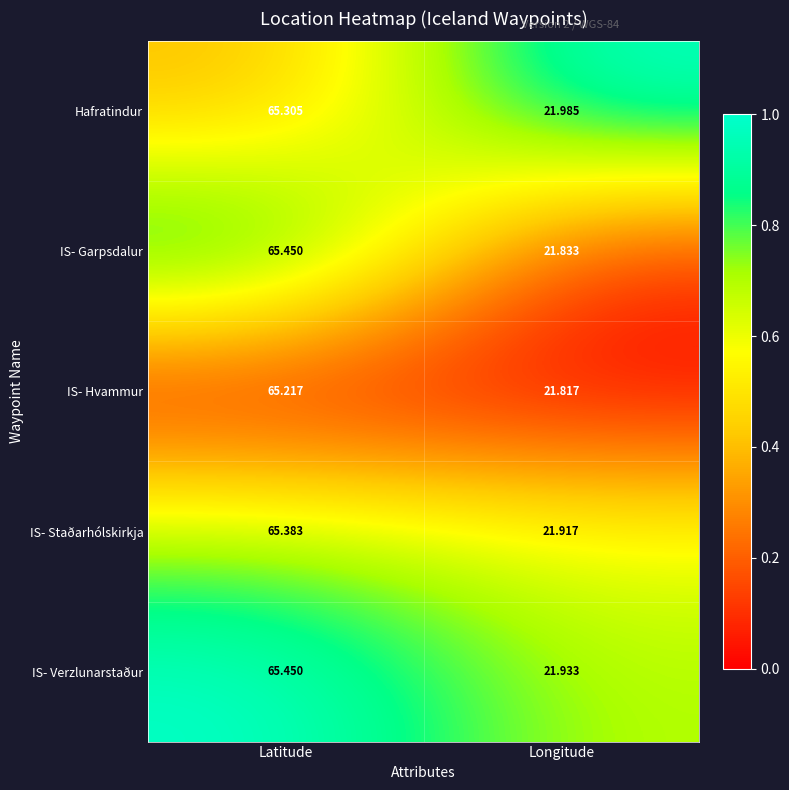

Rank the series at Longitude from highest to lowest value.

Hafratindur, IS- Verzlunarstaður, IS- Staðarhólskirkja, IS- Garpsdalur, IS- Hvammur